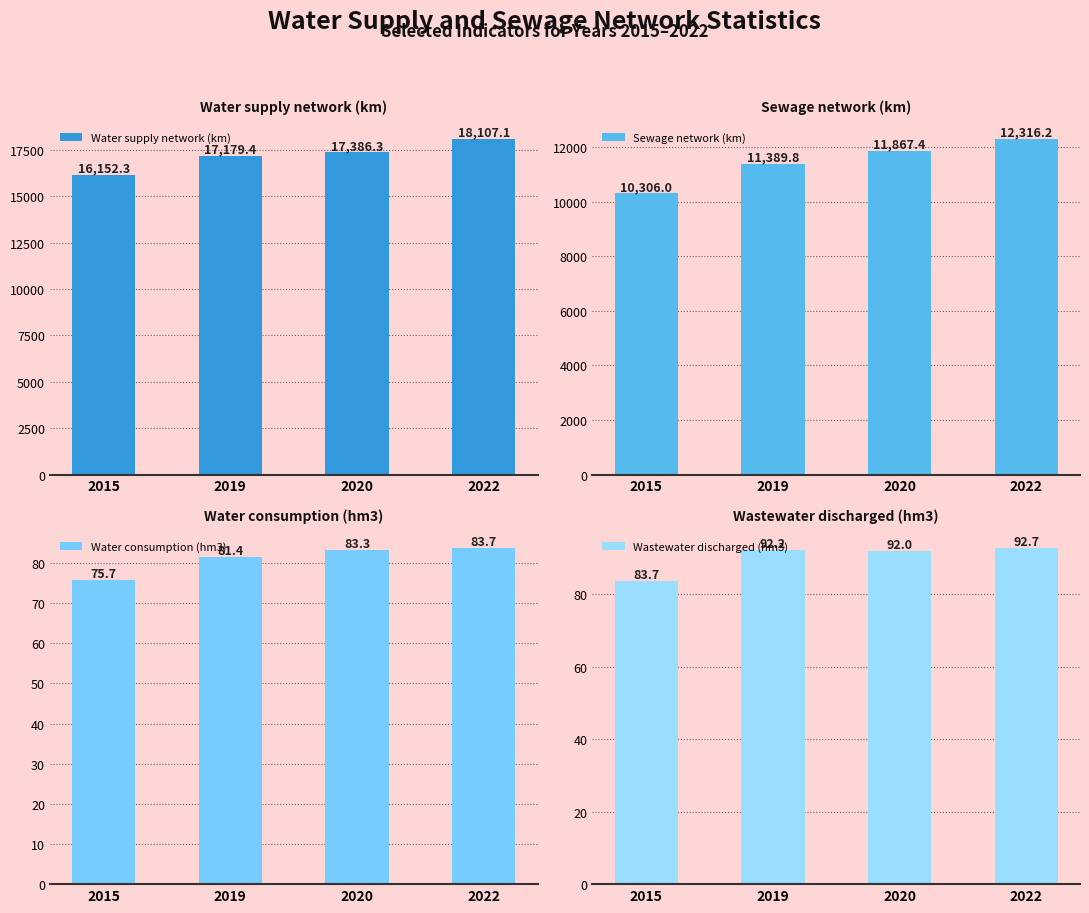

At 2015, list the series in order from largest to smallest.

Water supply network (km), Sewage network (km), Wastewater discharged (hm3), Water consumption (hm3)